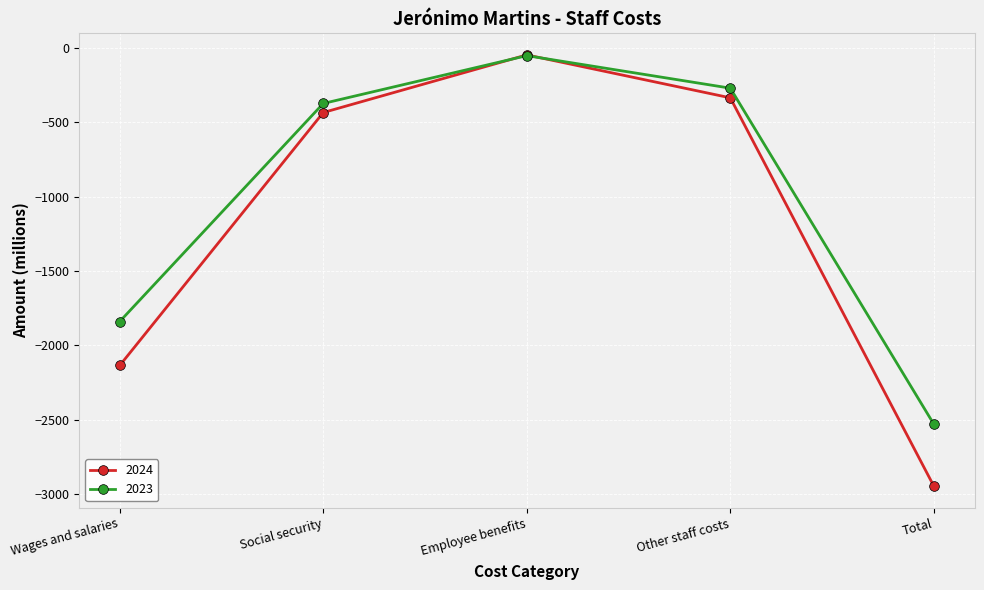

How many distinct data groups are displayed?

2